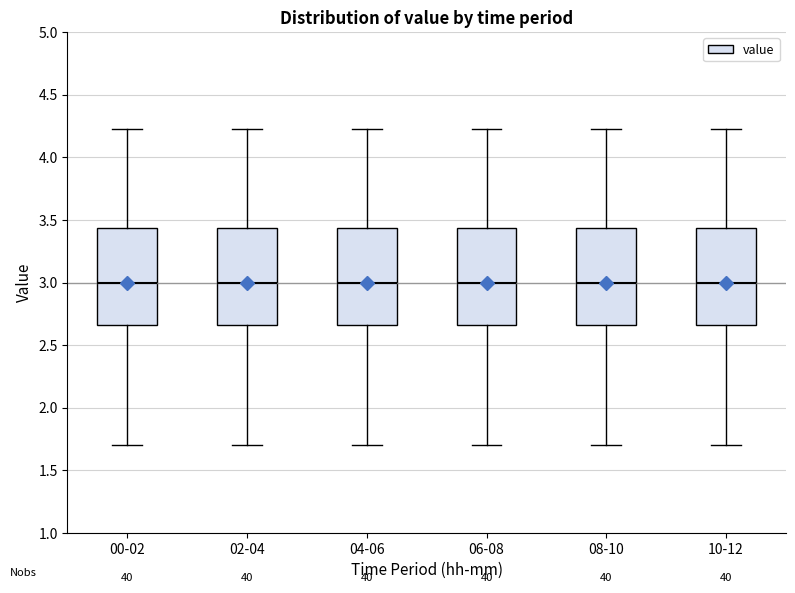

Reading left to right, read every box against the y-axis: the position of its median line, the range the box covers, and the ends of its whiskers. The values are not printed on the chart, so give them approximately, as read against the axis.

00-02: median 3.00, box 2.65 to 3.45, whiskers 1.70 to 4.25
02-04: median 3.00, box 2.65 to 3.45, whiskers 1.70 to 4.25
04-06: median 3.00, box 2.65 to 3.45, whiskers 1.70 to 4.25
06-08: median 3.00, box 2.65 to 3.45, whiskers 1.70 to 4.25
08-10: median 3.00, box 2.65 to 3.45, whiskers 1.70 to 4.25
10-12: median 3.00, box 2.65 to 3.45, whiskers 1.70 to 4.25